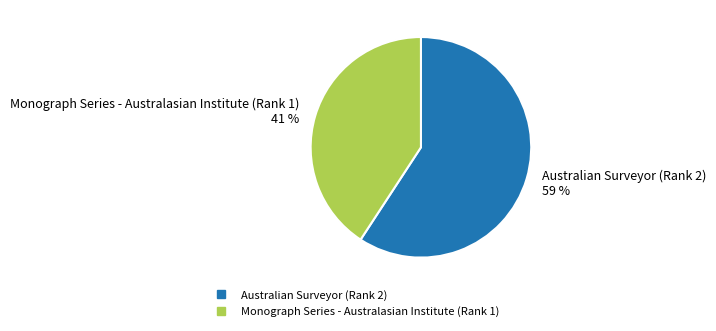

Which slice is the smallest?

Monograph Series - Australasian Institute (Rank 1)